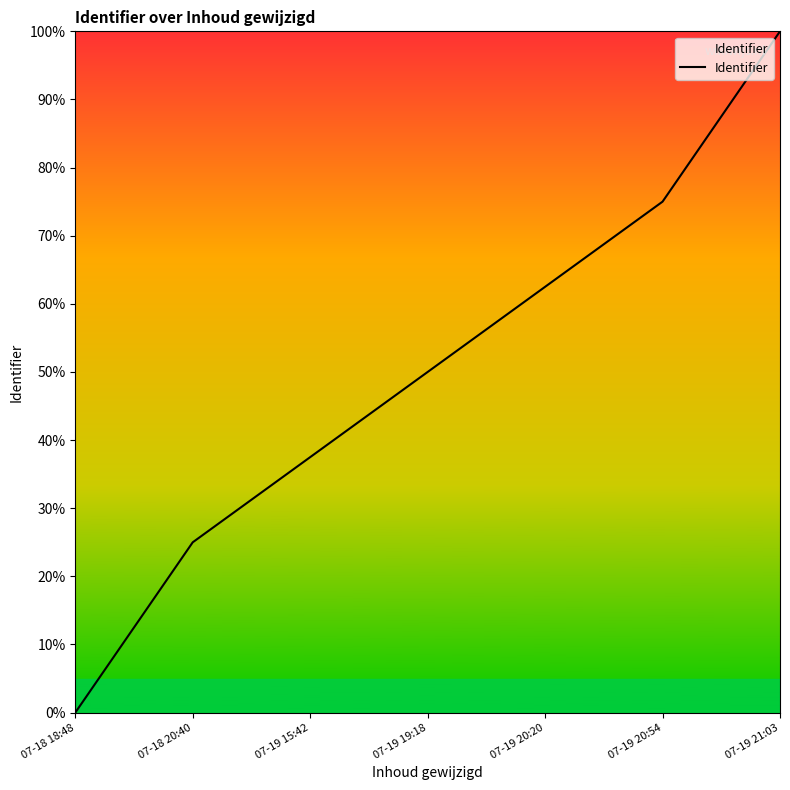

Rank the categories by value from lowest to highest.

07-18 18:48, 07-18 20:40, 07-19 15:42, 07-19 19:18, 07-19 20:20, 07-19 20:54, 07-19 21:03